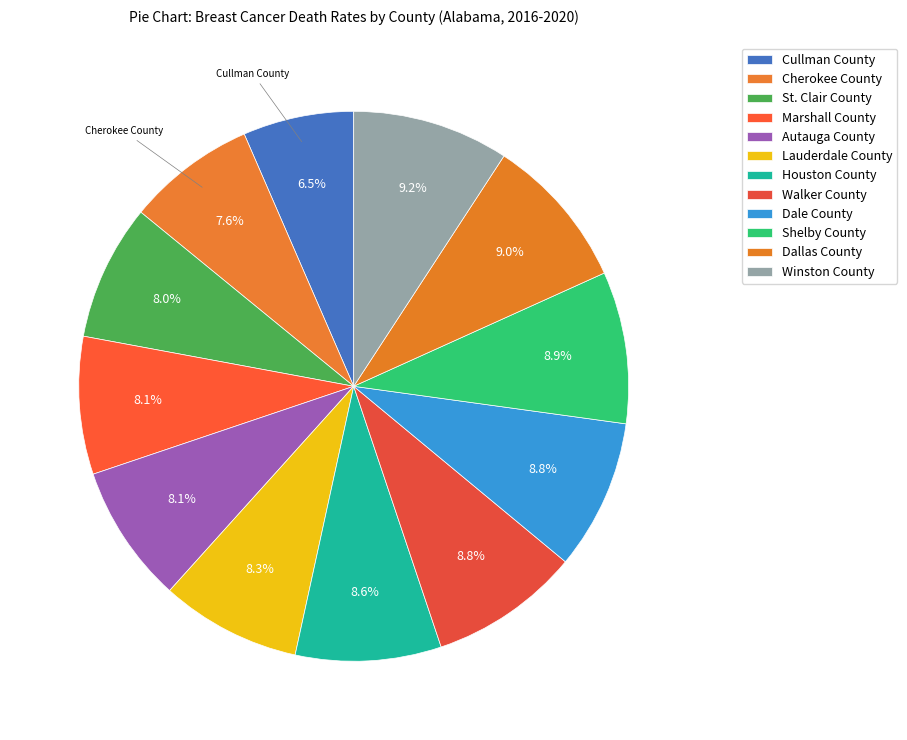

How many segments does this pie chart have?

12